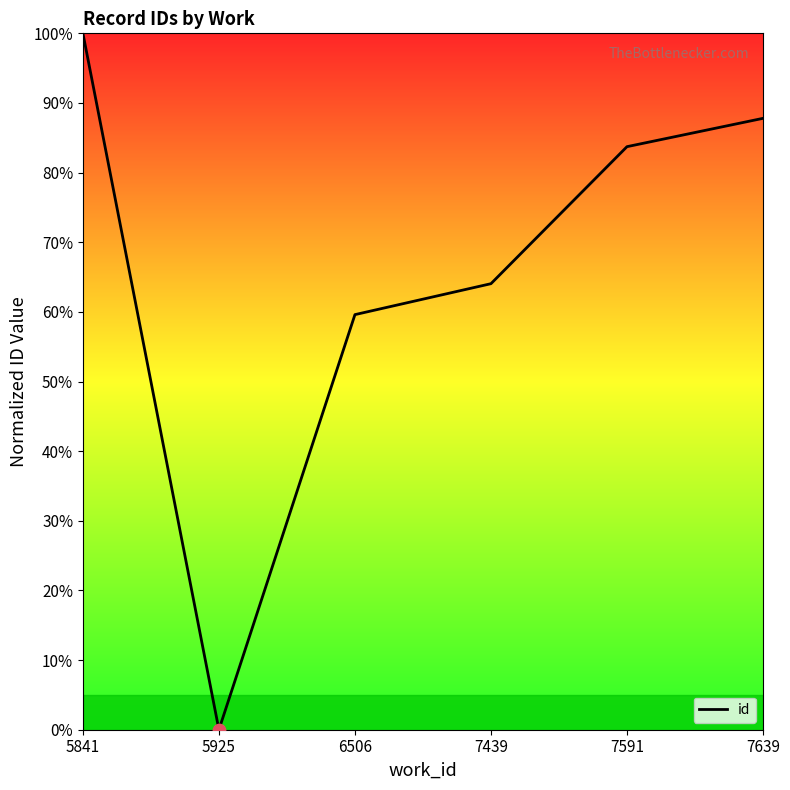

What is the ratio of the value at 6506 to the value at 7439?

0.9